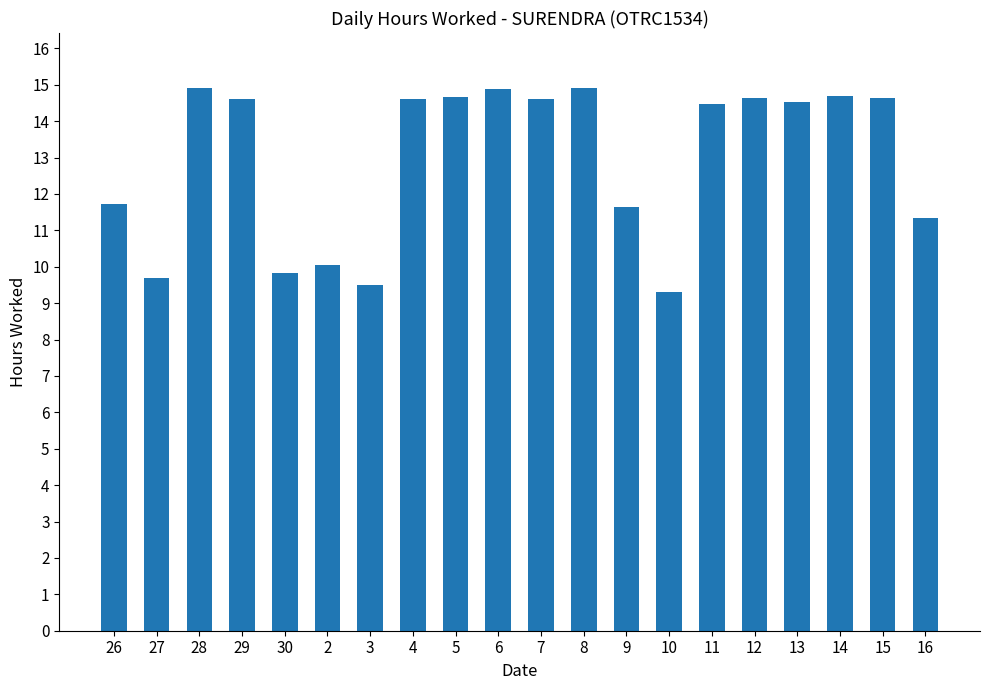

True or false: the data shows 11.6 at 9.

True